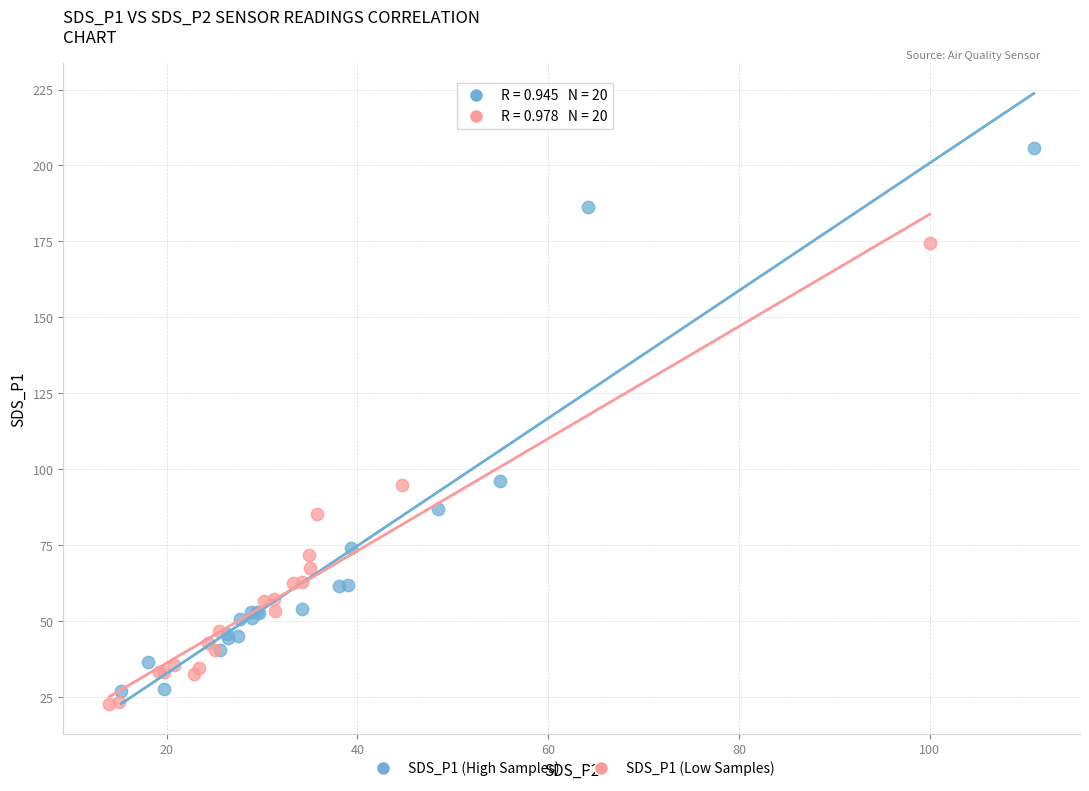

Which series contains the highest Y value?

SDS_P1 (High Samples)